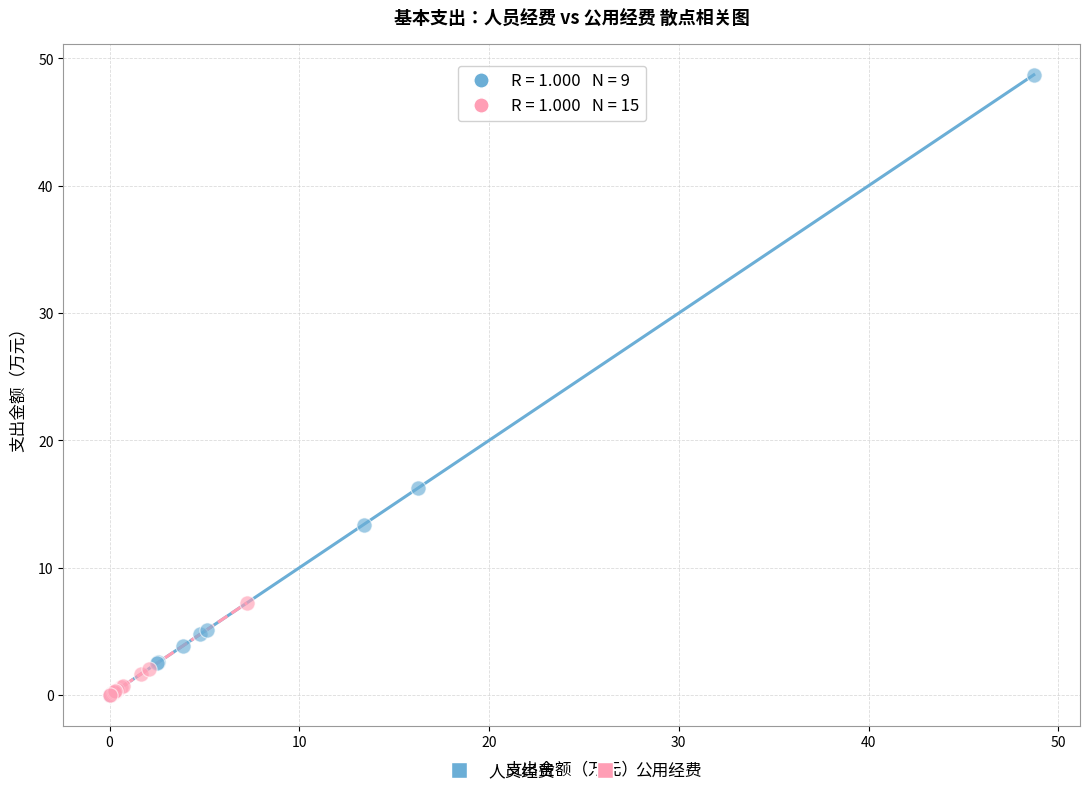

Which series contains the highest Y value?

人员经费